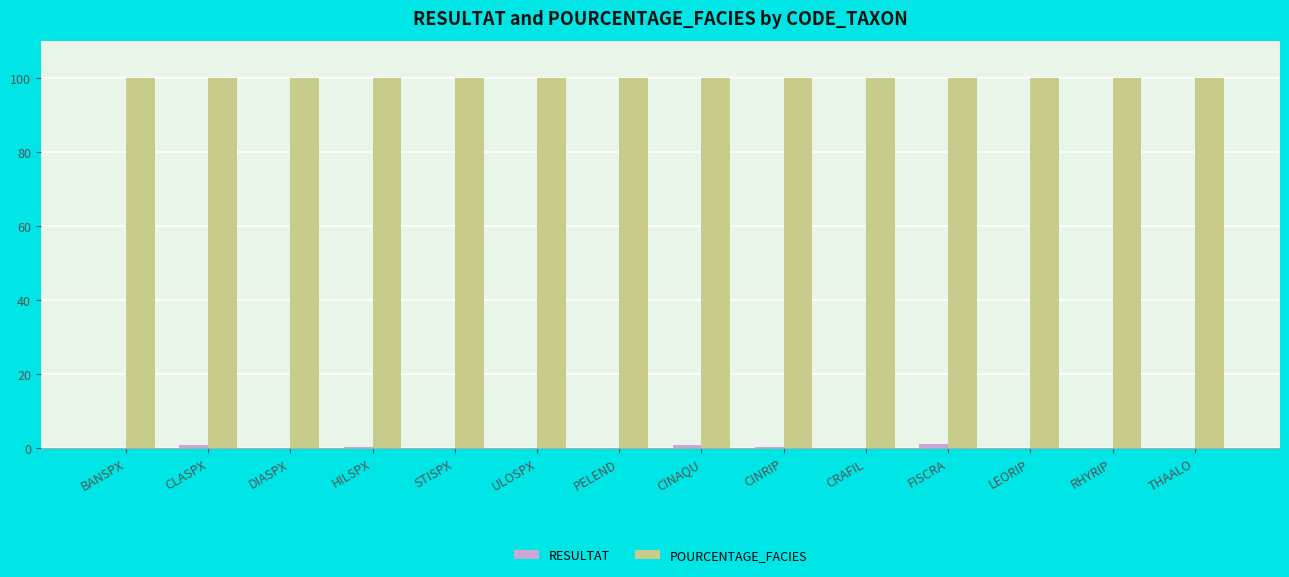

Is it true that POURCENTAGE_FACIES equals 100.0 at CRAFIL?

True